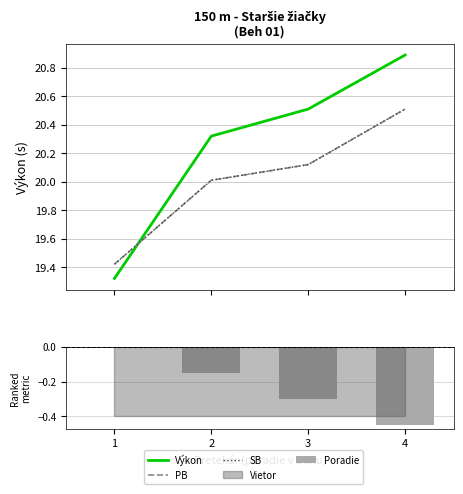

What is the sum of all Výkon values?

81.0